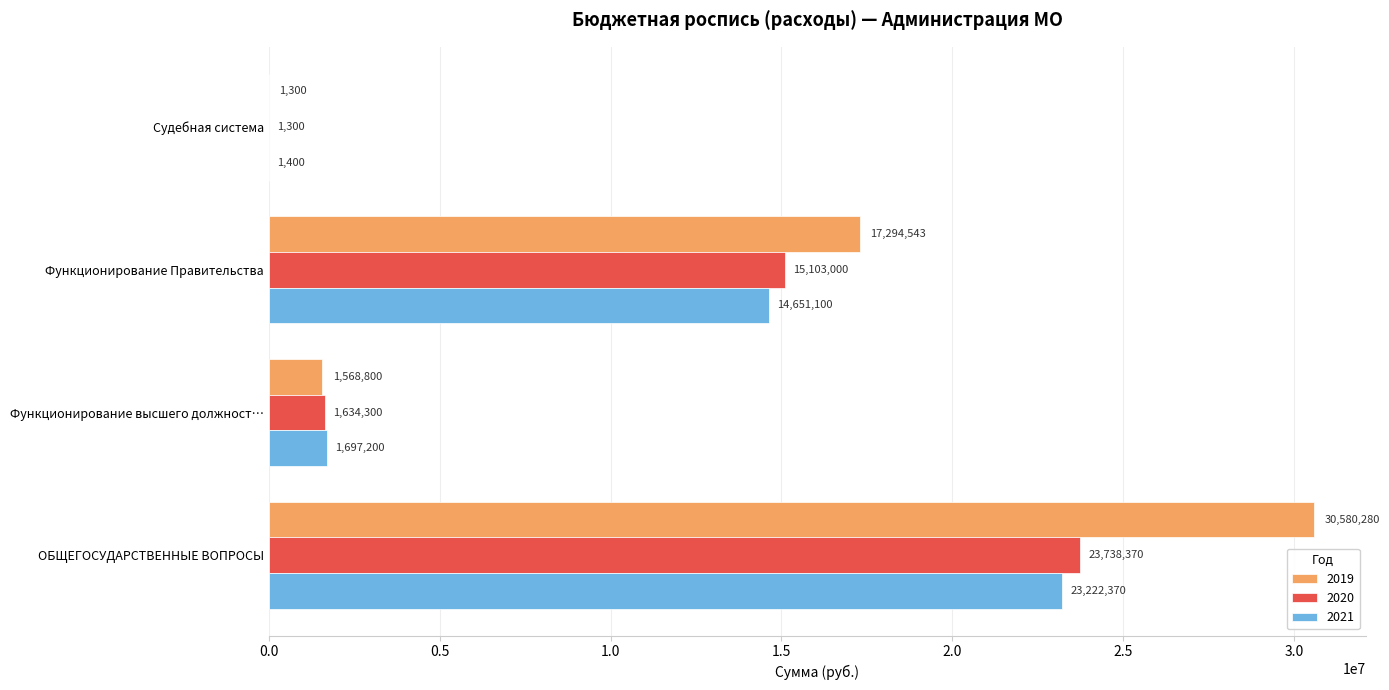

What are all the series names shown in the legend?

2019, 2020, 2021